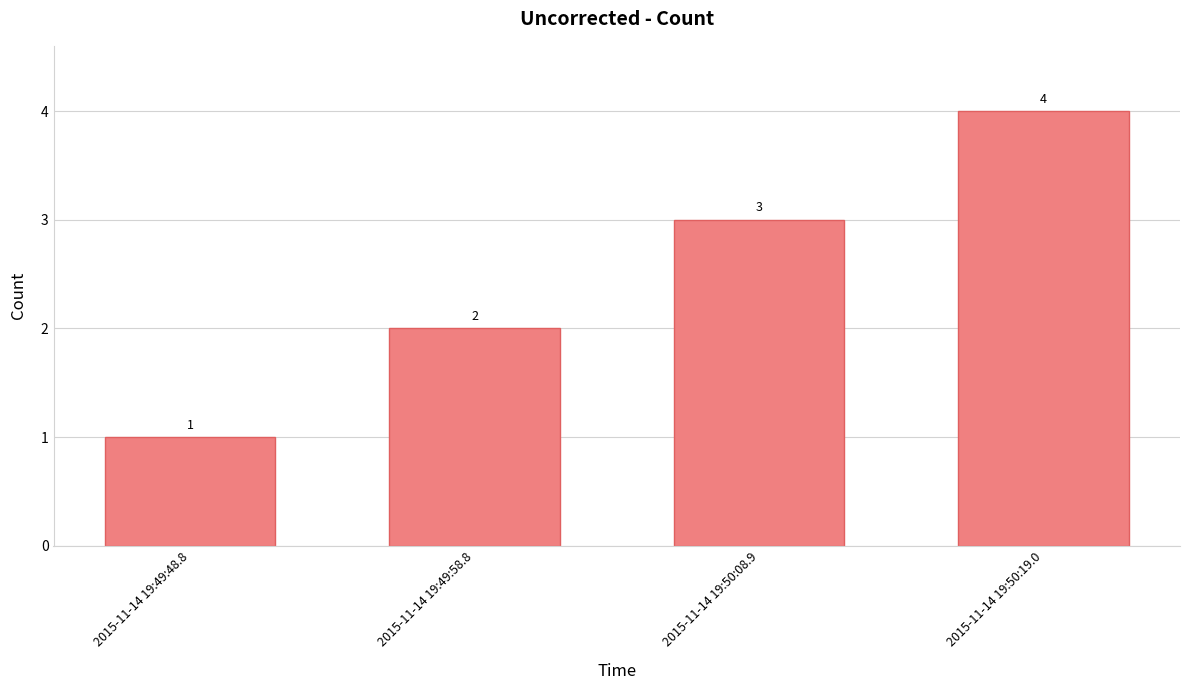

What is the difference between the values at 2015-11-14 19:50:08.9 and 2015-11-14 19:49:48.8?

2